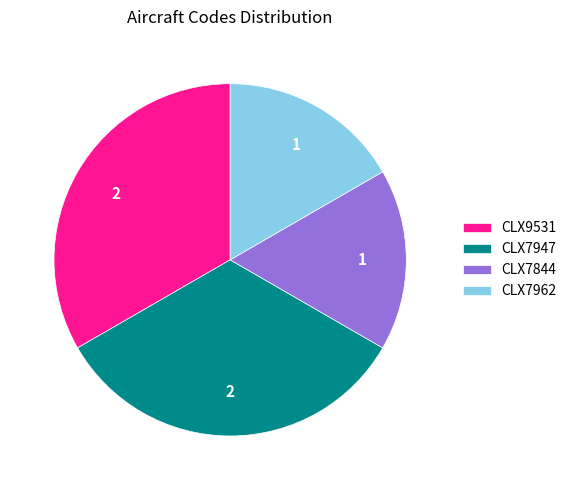

Does CLX7947 account for over 50% of the chart?

No